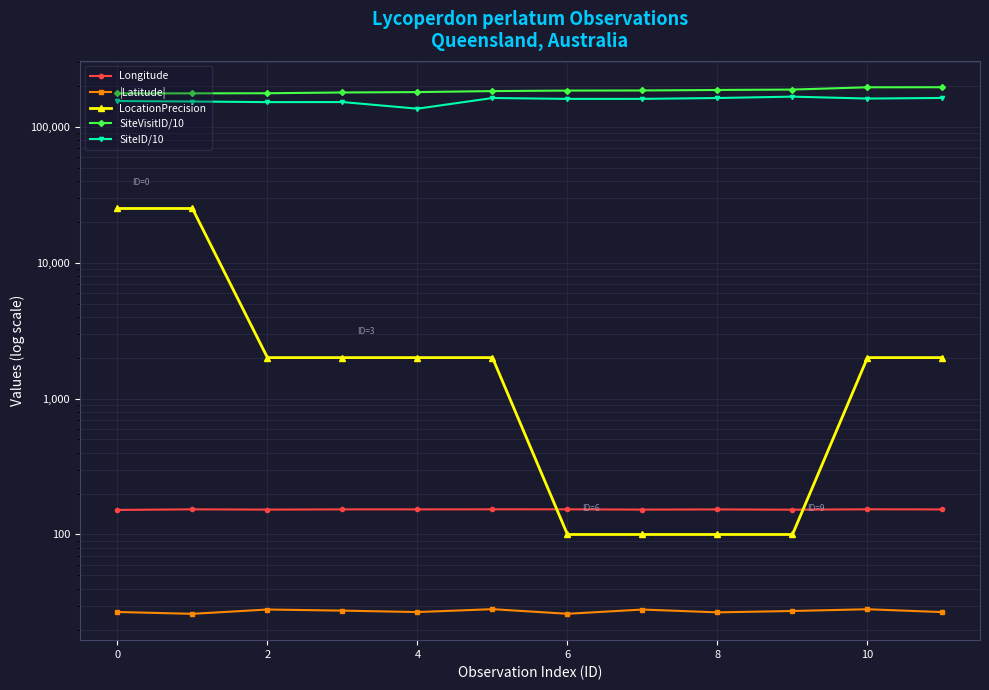

How many values in the Longitude series exceed 152?

11